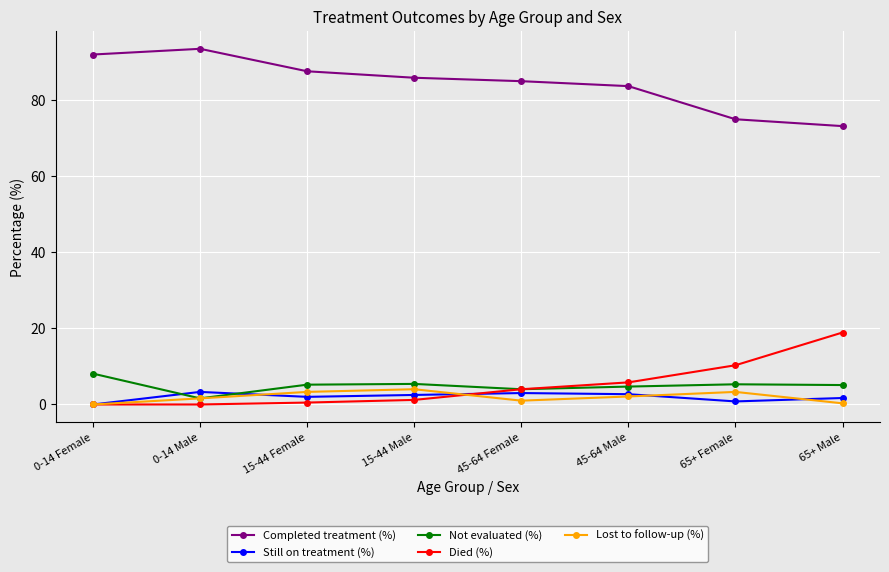

At how many categories does at least one series exceed 74?

7